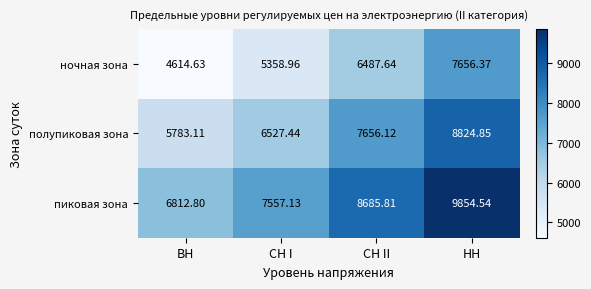

At which category is the sum across all series the highest?

НН